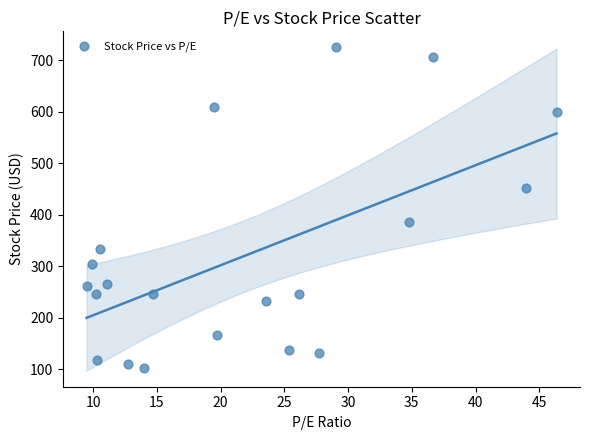

What Y value in the scatter plot is closest to 413?

385.5